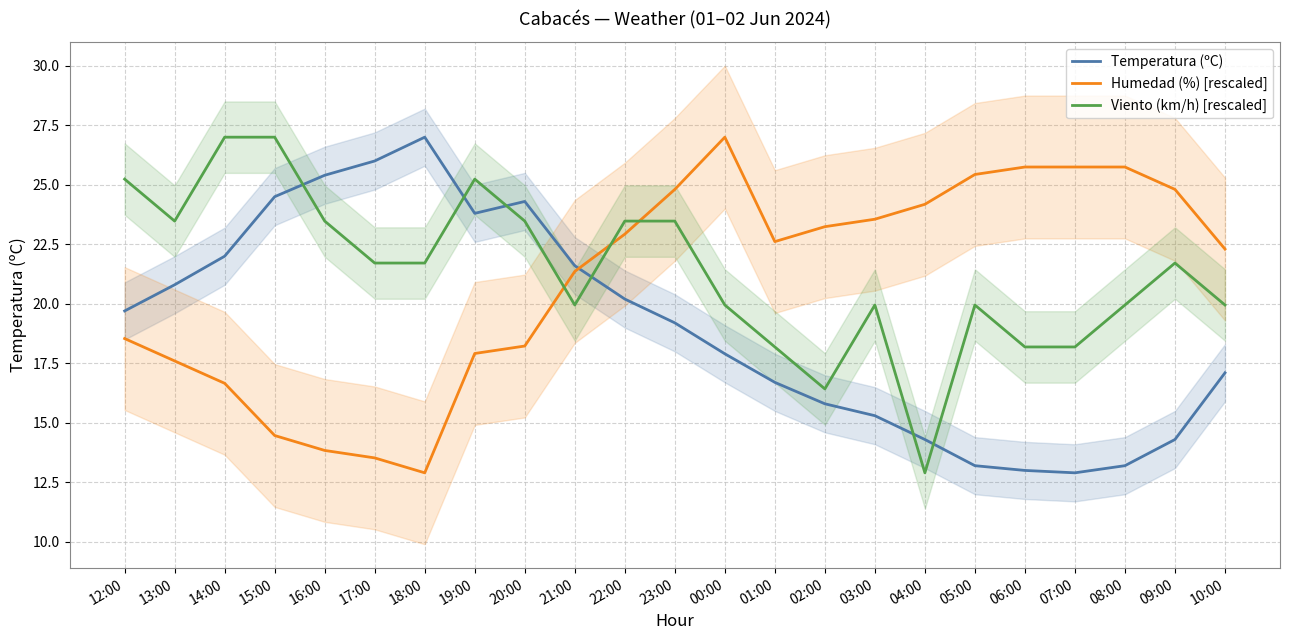

True or false: Viento (km/h) [rescaled] has a value of 25.2 at 12:00.

True